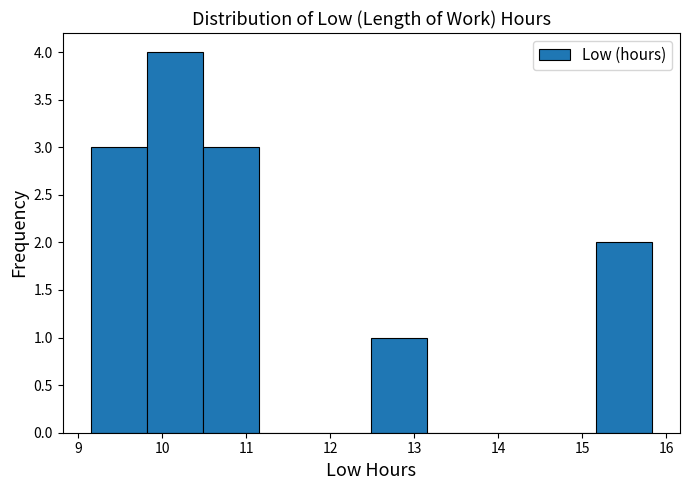

What is the height of the bar covering 10.5 to 11.2 on the x-axis? Neither the bar edges nor the heights are printed on the chart, so give them approximately, as read against the axes.

3